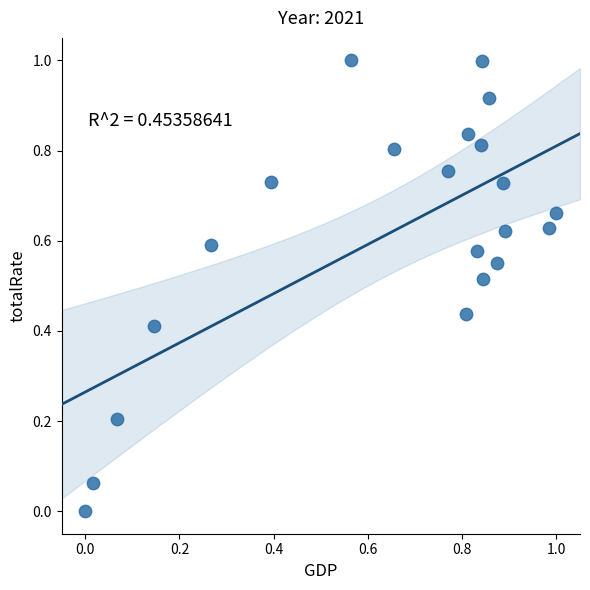

What is the range of Y values (max minus min)?

1.0